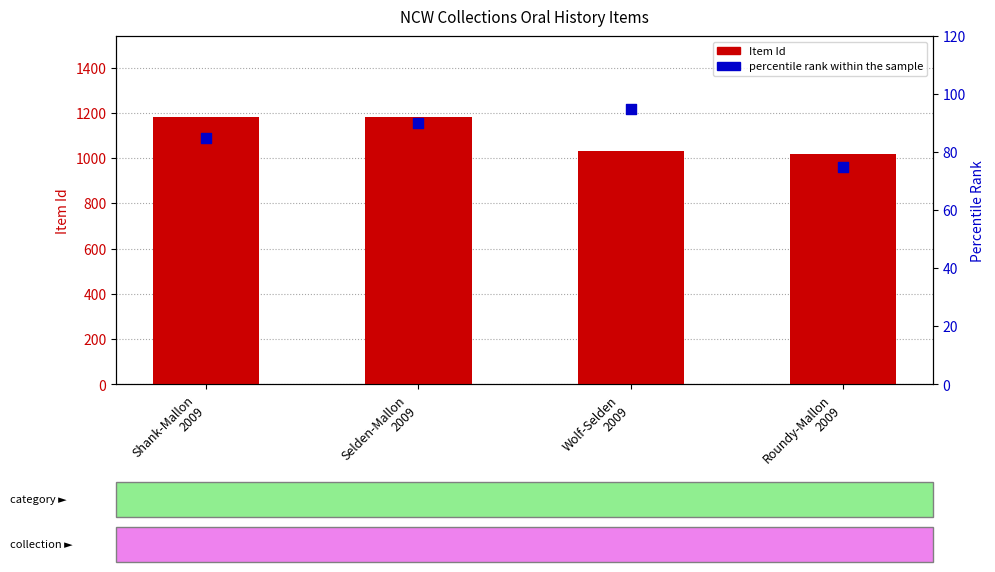

Which series has the widest spread of Y values?

Item Id